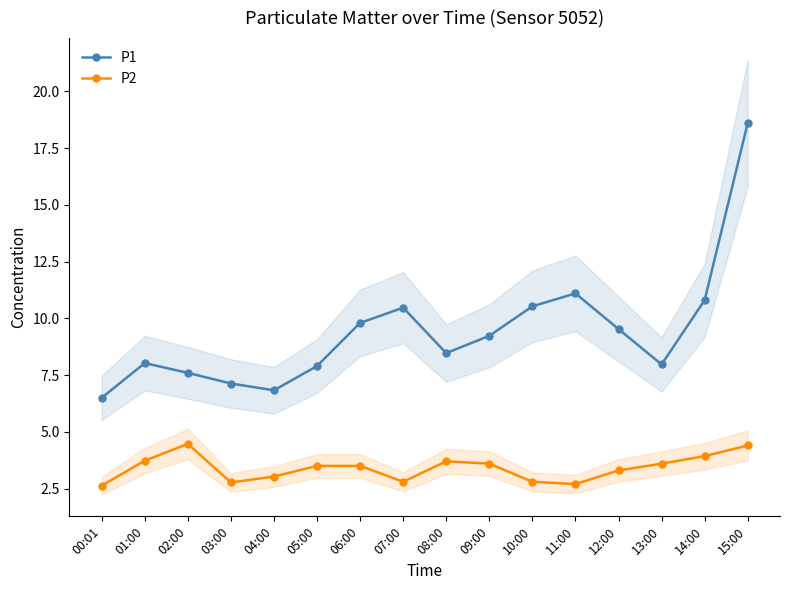

How many interior local valleys does the P1 series have?

3